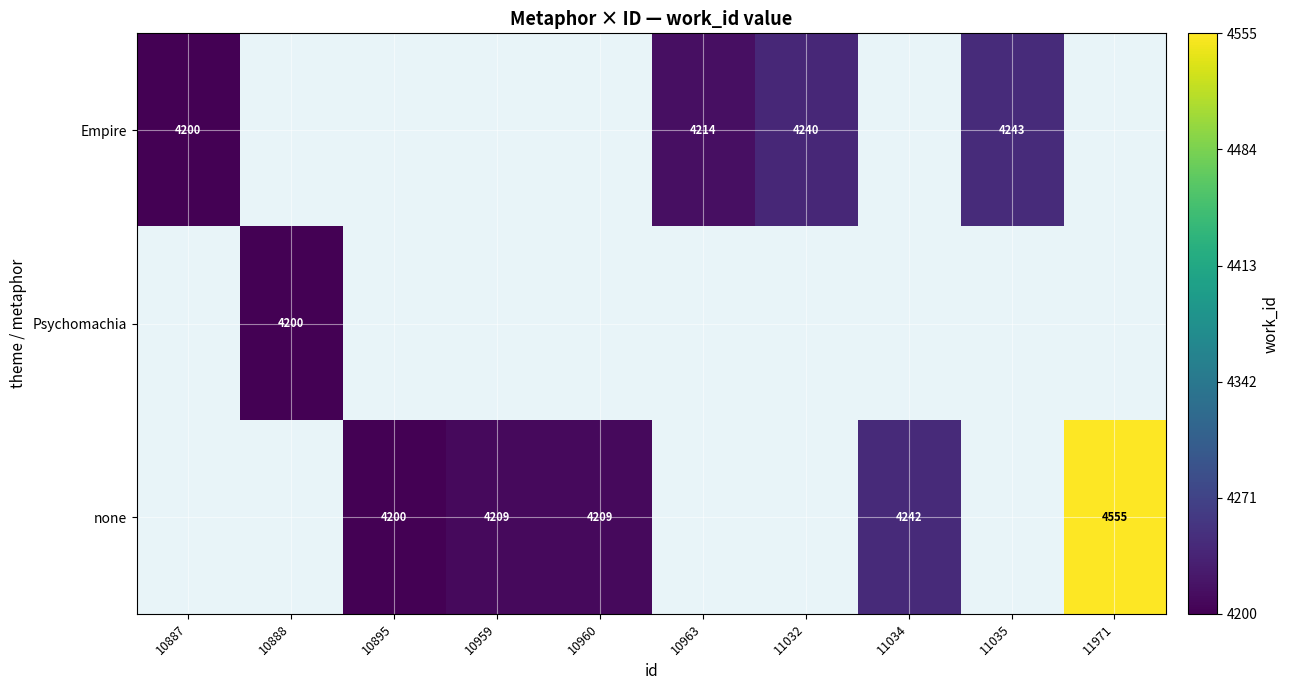

What is the maximum value shown in the chart?

4555.0